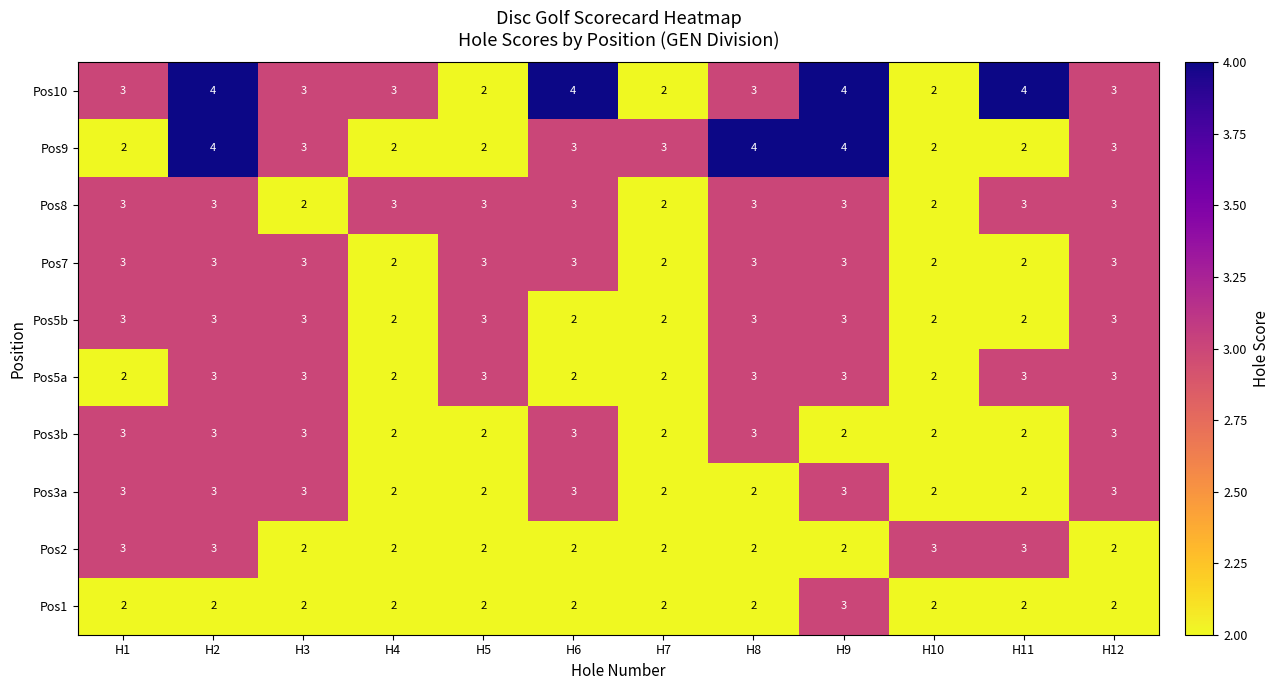

How many values in the Pos10 series are below 3?

3